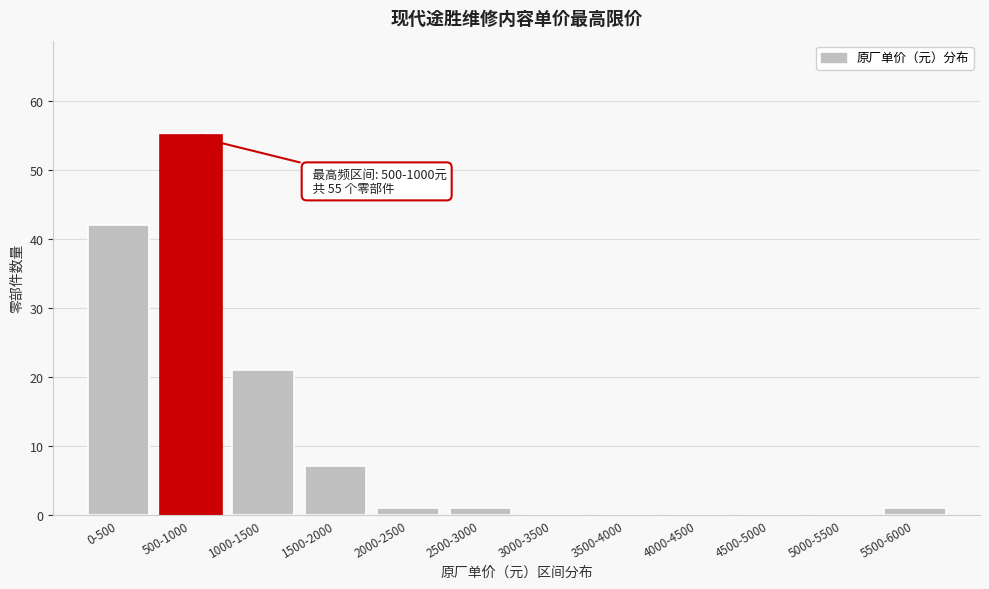

Reading left to right, list all the values displayed in this chart.

0-500=42	500-1000=55	1000-1500=21	1500-2000=7	2000-2500=1	2500-3000=1	3000-3500=0	3500-4000=0	4000-4500=0	4500-5000=0	5000-5500=0	5500-6000=1